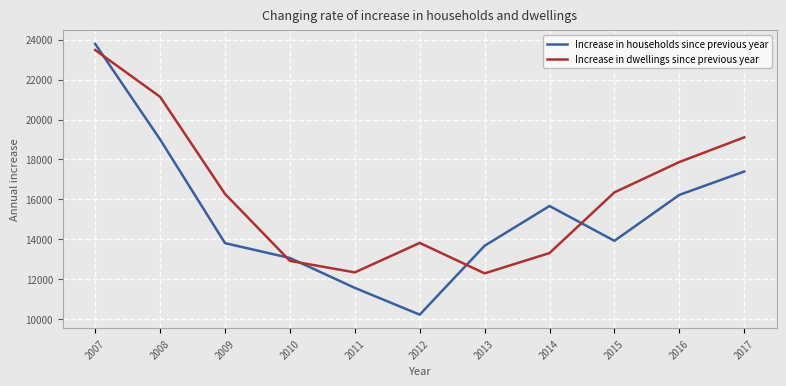

Is the value of Increase in households since previous year at 2010 greater than the value of Increase in dwellings since previous year at 2015?

No